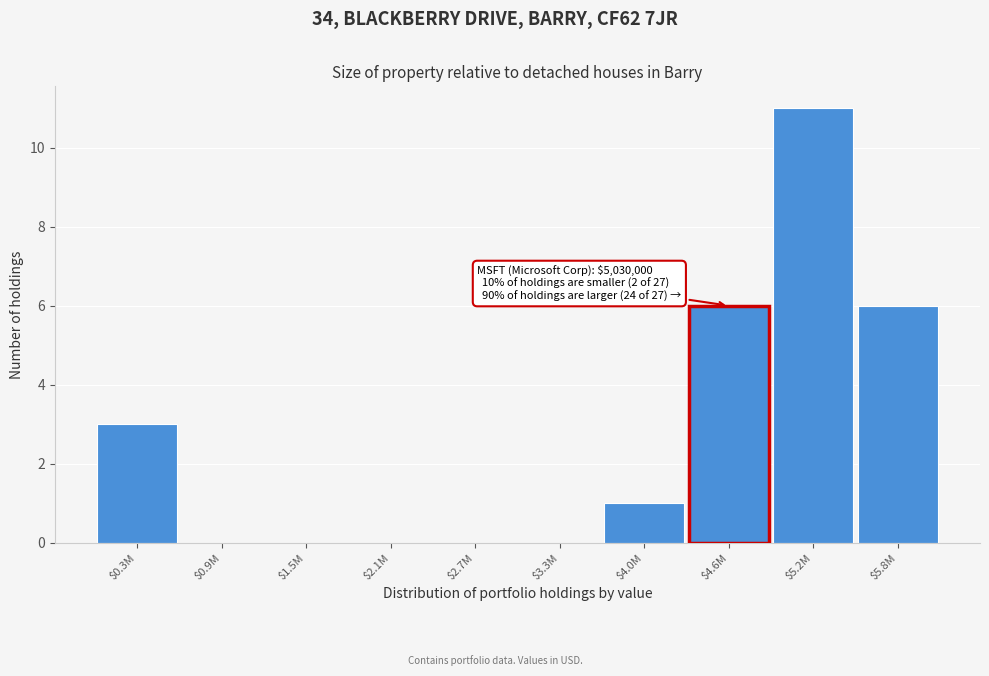

Which label corresponds to the largest value in the chart?

$5.2M